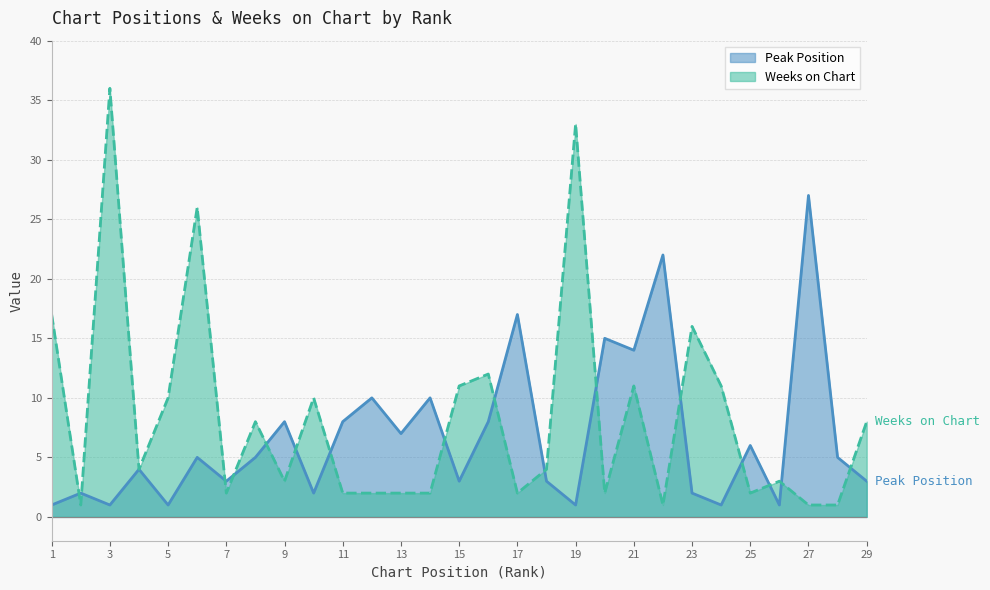

Does the chart display data point markers on the line(s)?

No